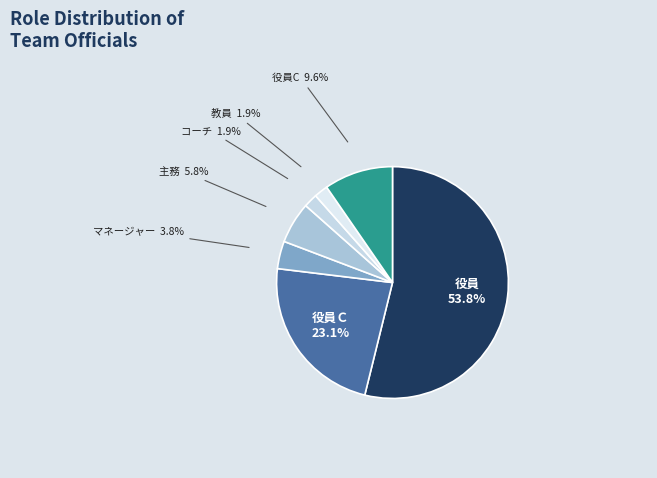

Does any single category account for the majority?

Yes